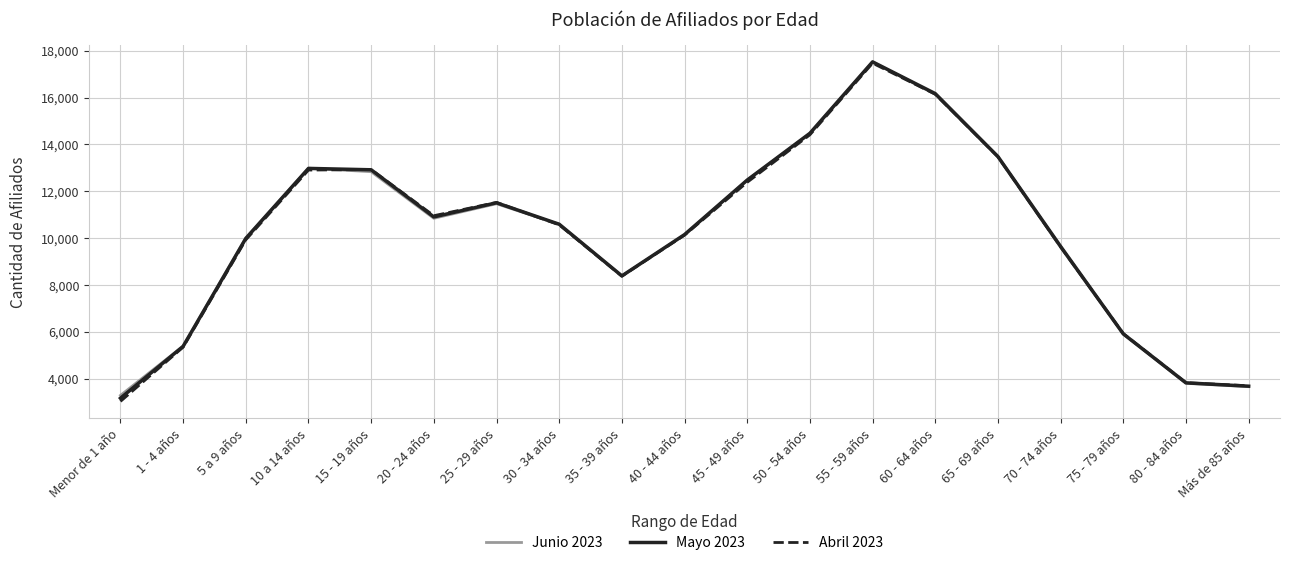

True or false: Abril 2023 has a value of 14413 at 50 - 54 años.

True